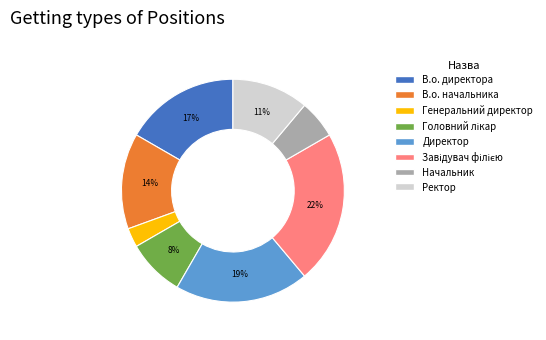

What percentage is the Генеральний директор slice, to the nearest percent?

3%